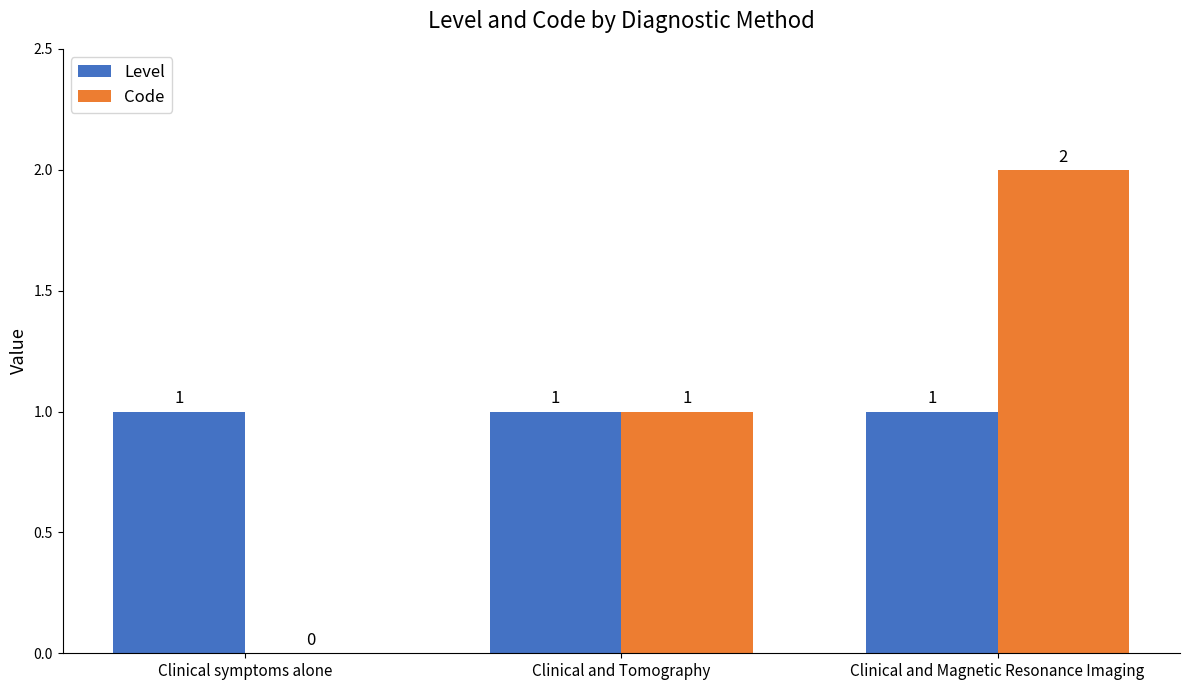

Which series changed the most between Clinical symptoms alone and Clinical and Magnetic Resonance Imaging?

Code